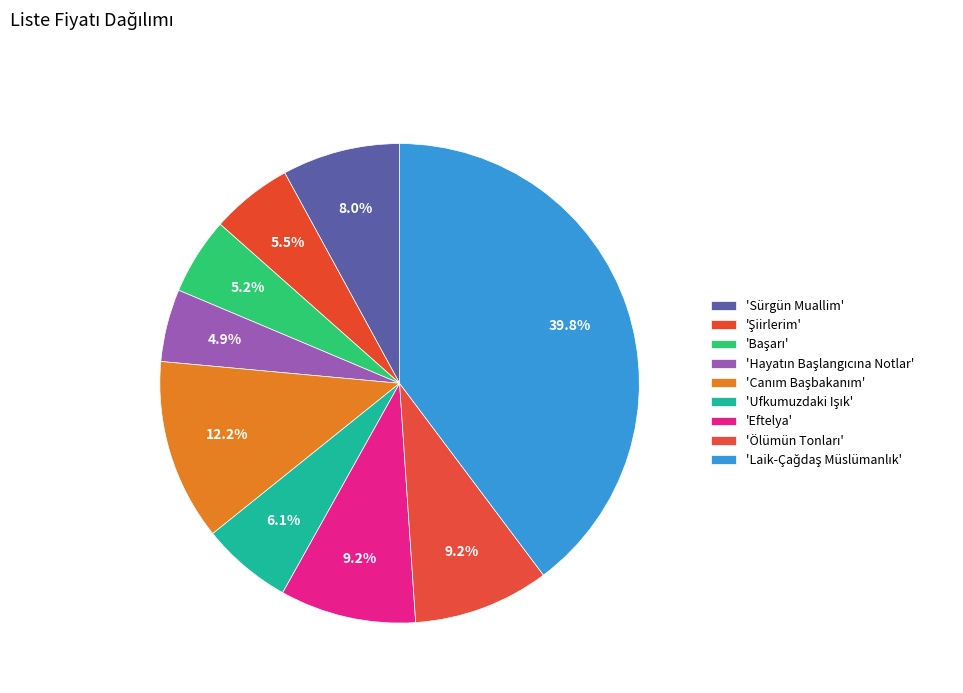

To the nearest percent, what is the difference between the largest and smallest slice percentages?

35%